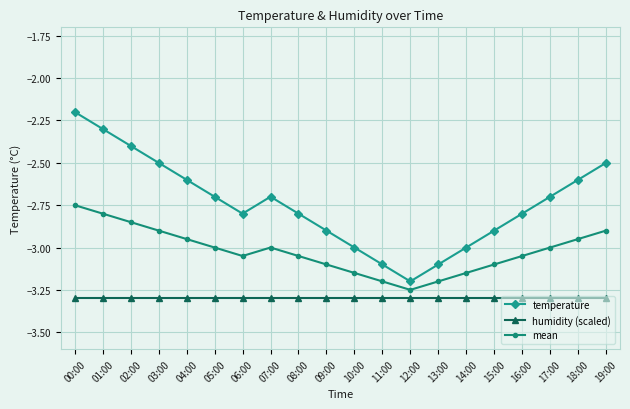

What position from the left is 04:00?

5